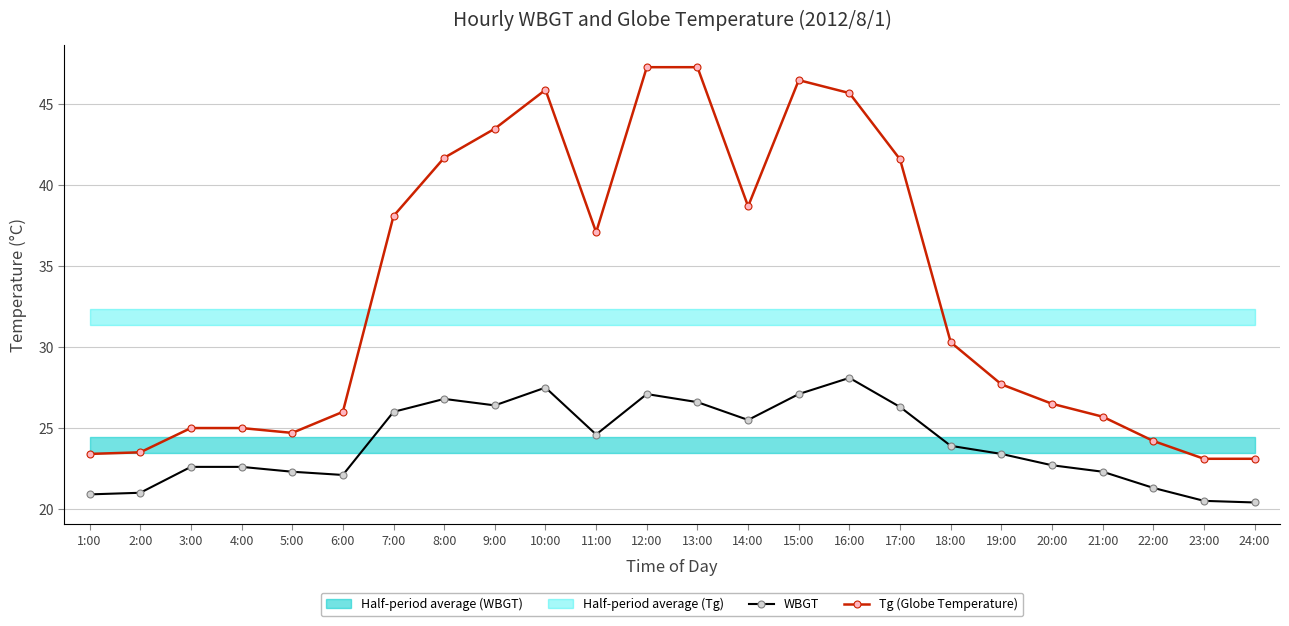

The WBGT series shows 26.3 at 17:00. True or false?

True